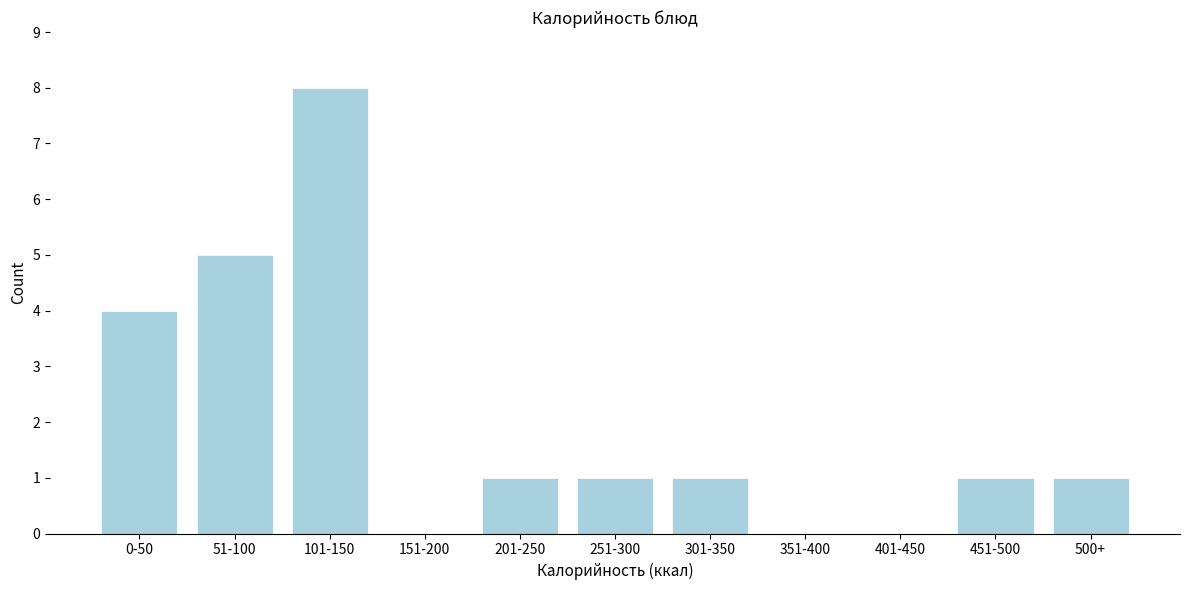

Reading left to right, extract all data points from this chart.

0-50=4	51-100=5	101-150=8	151-200=0	201-250=1	251-300=1	301-350=1	351-400=0	401-450=0	451-500=1	500+=1